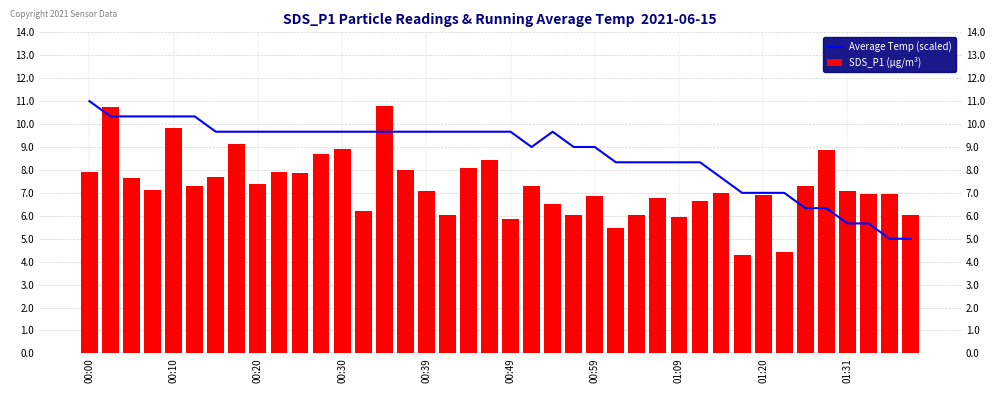

Reading left to right, list all the values displayed in this chart.

Average Temp (scaled): 11.0	10.3	10.3	10.3	10.3	10.3	9.7	9.7	9.7	9.7	9.7	9.7	9.7	9.7	9.7	9.7	9.7	9.7	9.7	9.7	9.7	9.0	9.7	9.0	9.0	8.3	8.3	8.3	8.3	8.3	7.7	7.0	7.0	7.0	6.3	6.3	5.7	5.7	5.0	5.0
SDS_P1 (µg/m³): 7.9	10.8	7.6	7.1	9.8	7.3	7.7	9.2	7.4	7.9	7.9	8.7	8.9	6.2	10.8	8.0	7.1	6.0	8.1	8.4	5.9	7.3	6.5	6.0	6.8	5.5	6.0	6.8	5.9	6.6	7.0	4.3	6.9	4.4	7.3	8.9	7.1	7.0	6.9	6.0